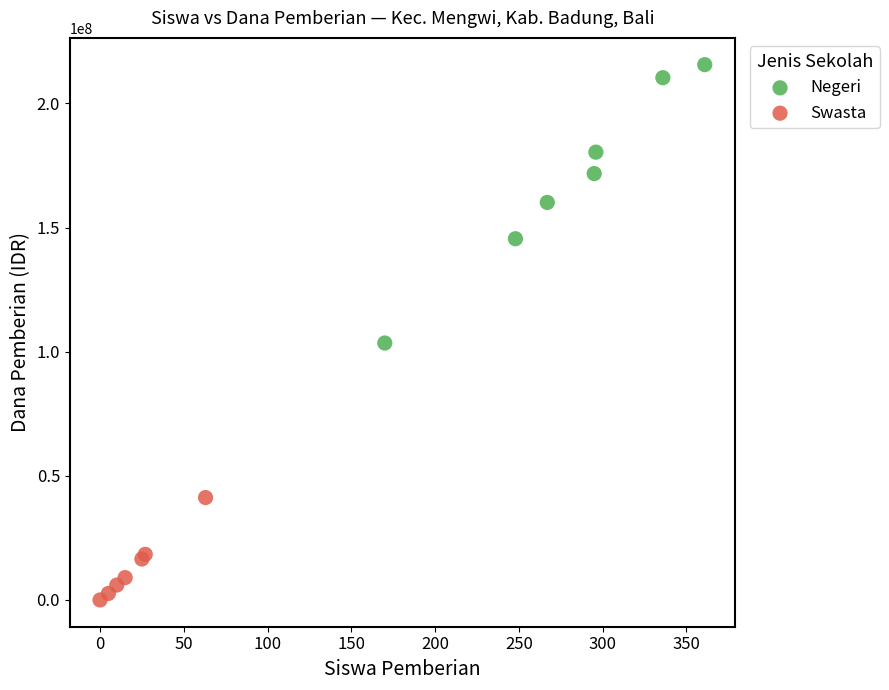

Which series has the widest spread of Y values?

Negeri